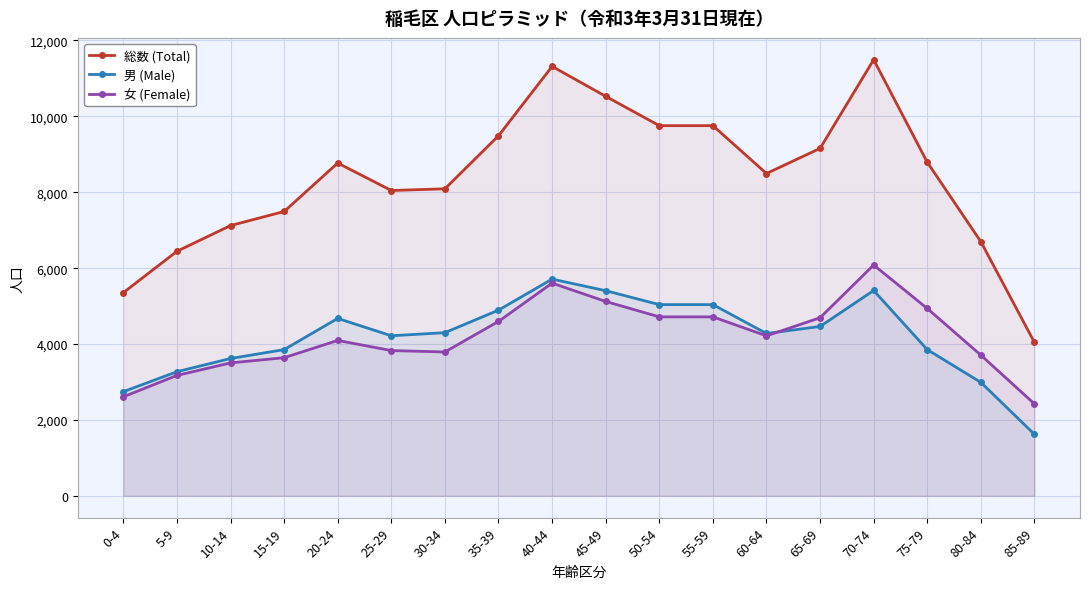

True or false: 男 (Male) has more than 0 interior local peaks.

True